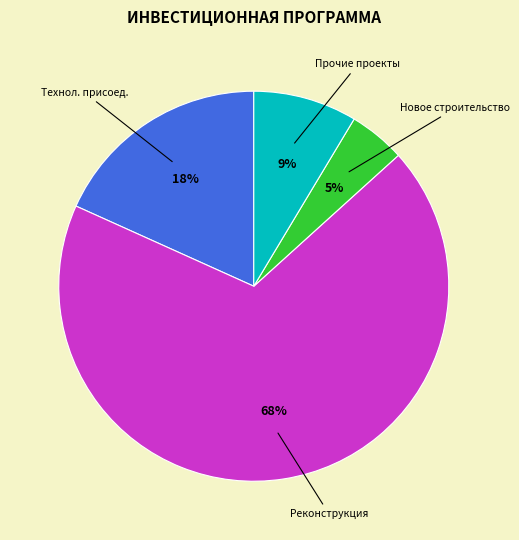

To the nearest percent, what is the average slice percentage?

25%